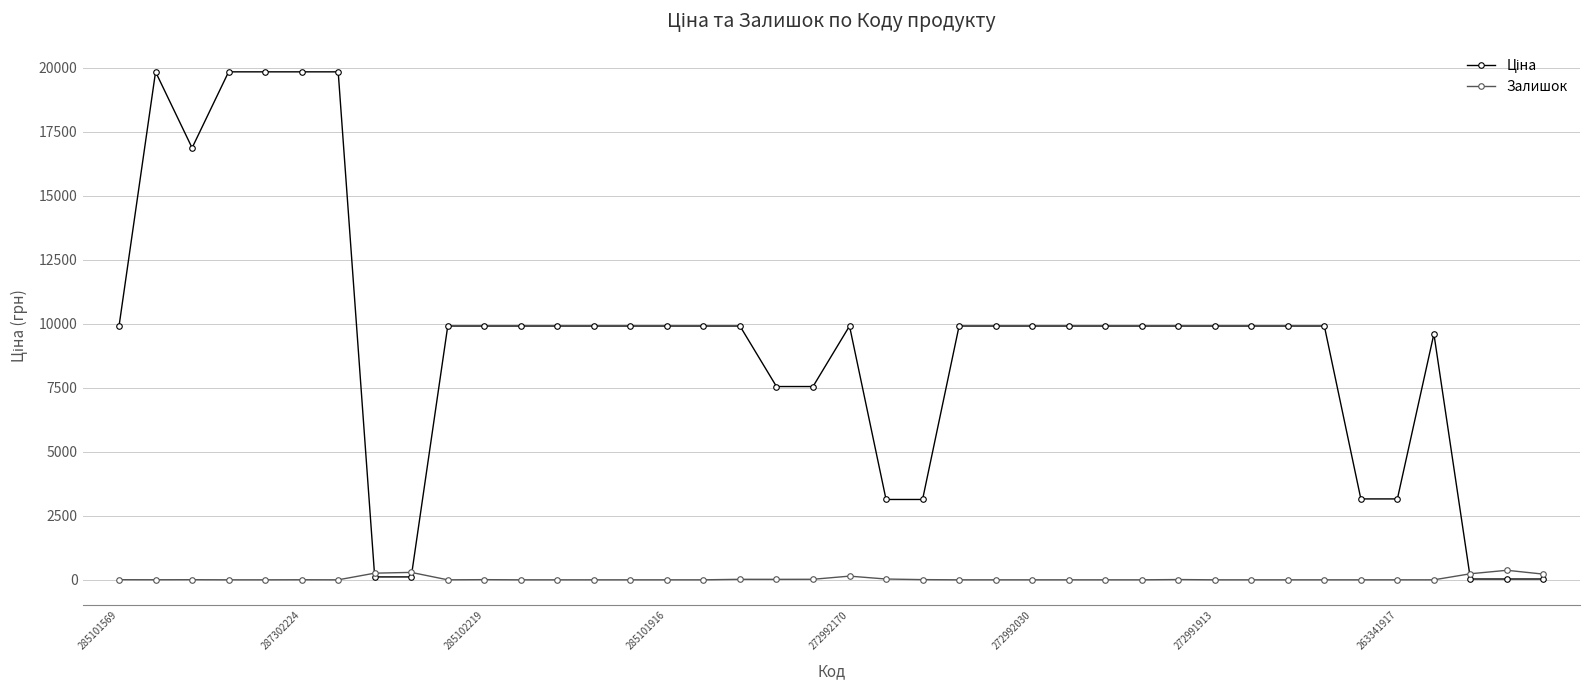

How many data points in Залишок are above 0?

17